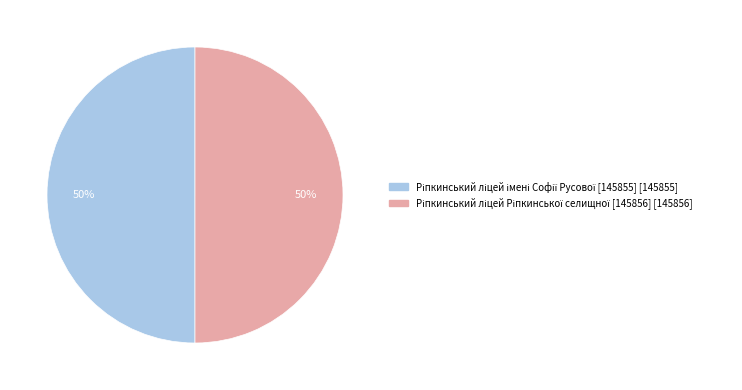

How many slices are in this pie chart?

2